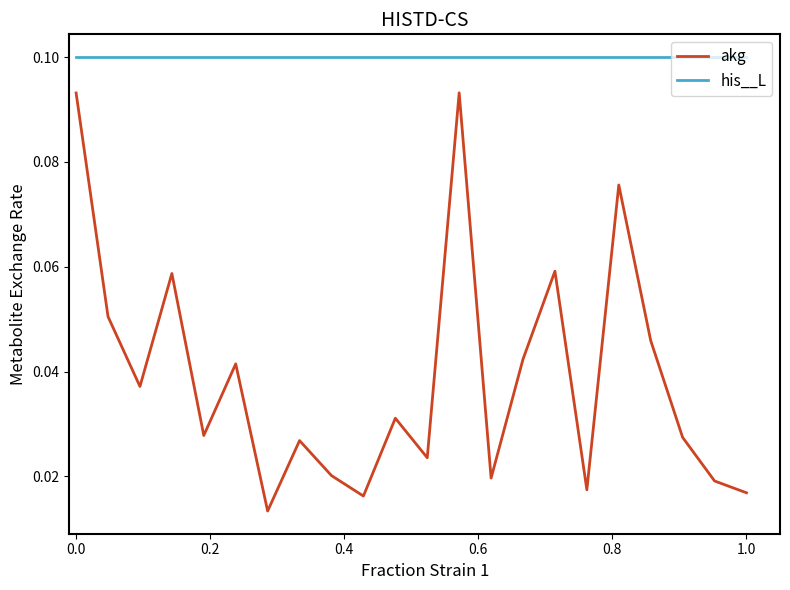

True or false: his__L and akg cross at least once.

False